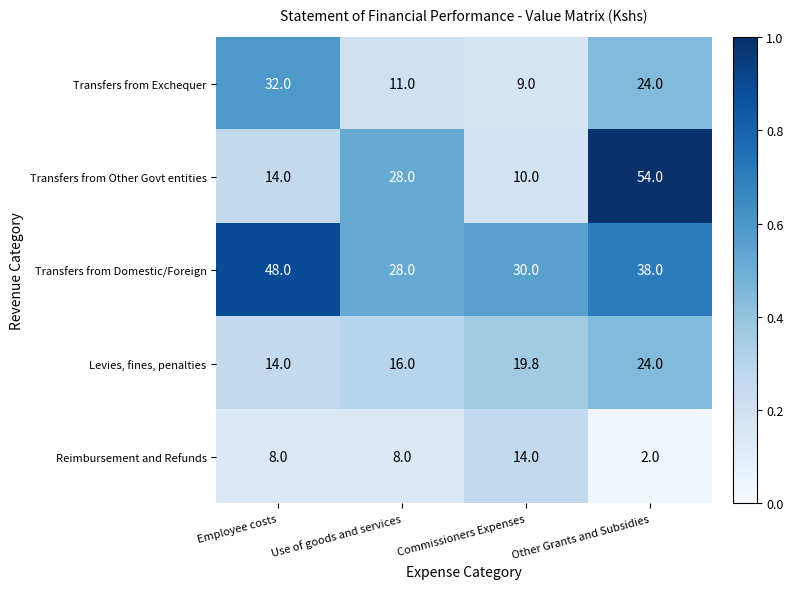

Which series has the largest total across all categories?

Transfers from Domestic/Foreign